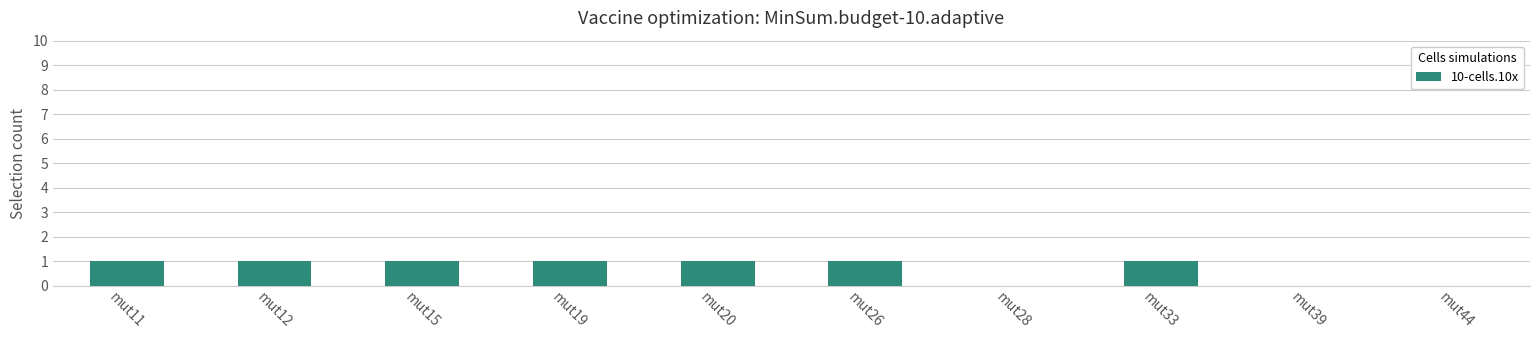

What is the sum of the values at mut20 and mut39?

1